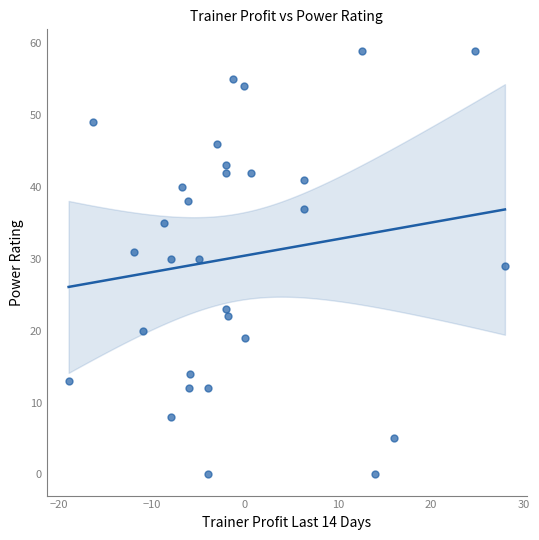

What is the range of Y values (max minus min)?

59